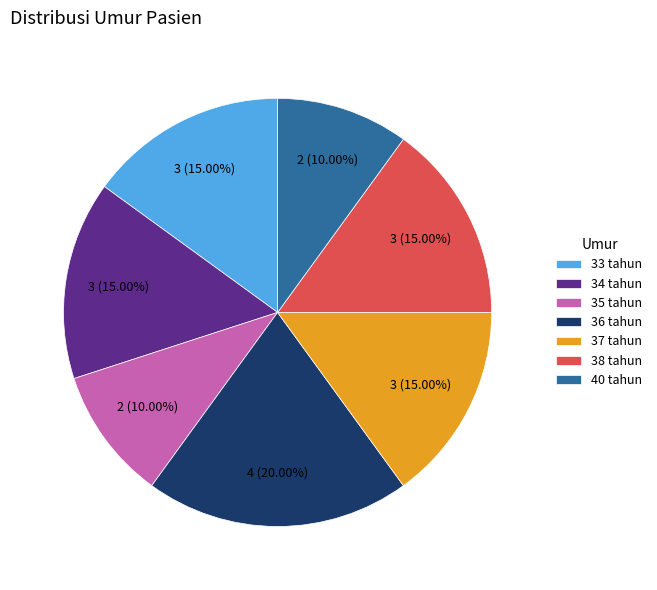

Is the sum of 33 tahun and 38 tahun greater than half?

No